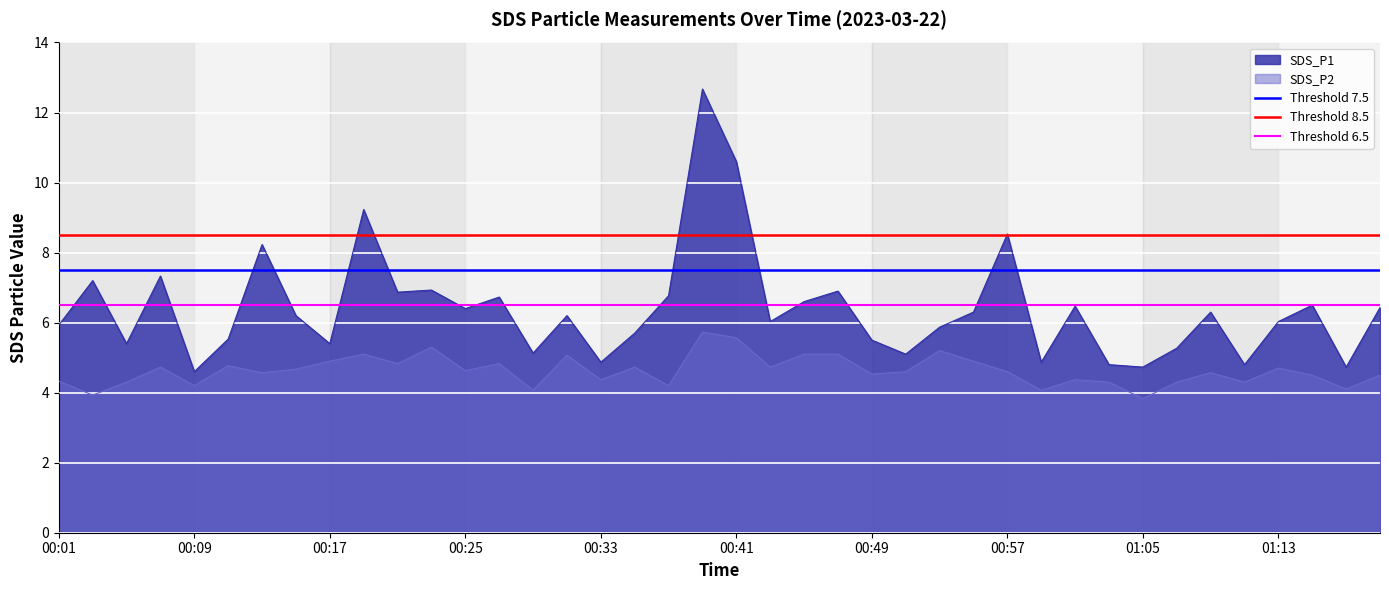

Which has a higher value, 00:01 or 00:09?

00:01